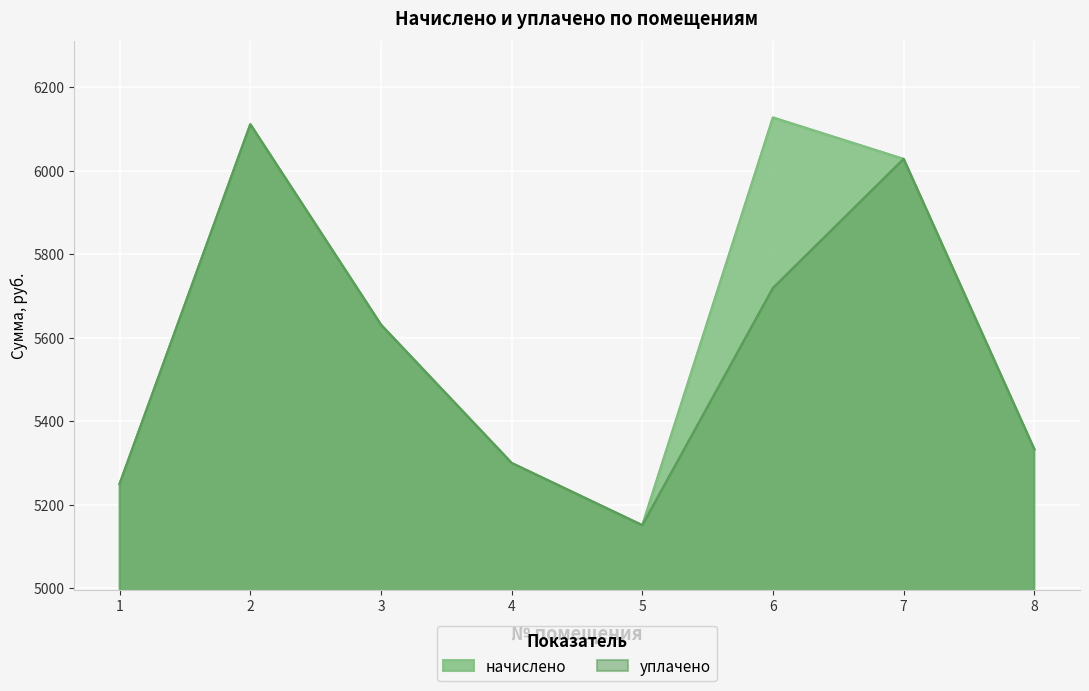

What is the value of the уплачено point at the 3rd from the left?

5630.4